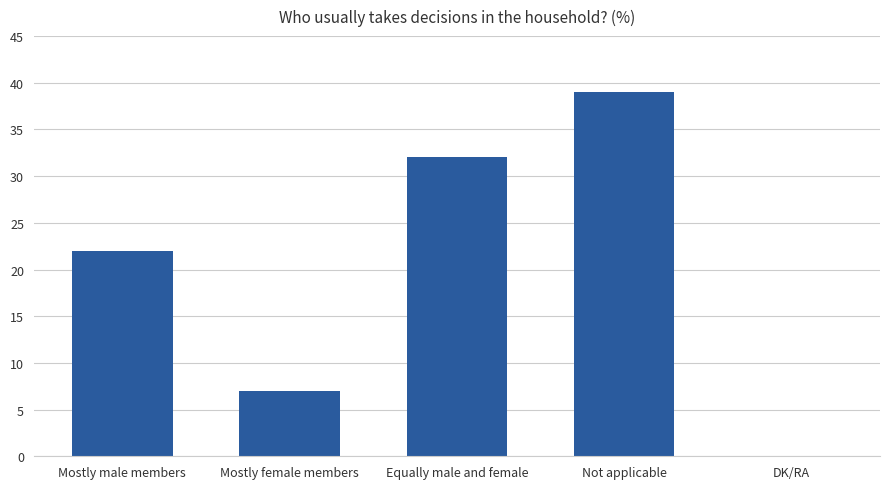

True or false: the data shows 24 at Not applicable.

False